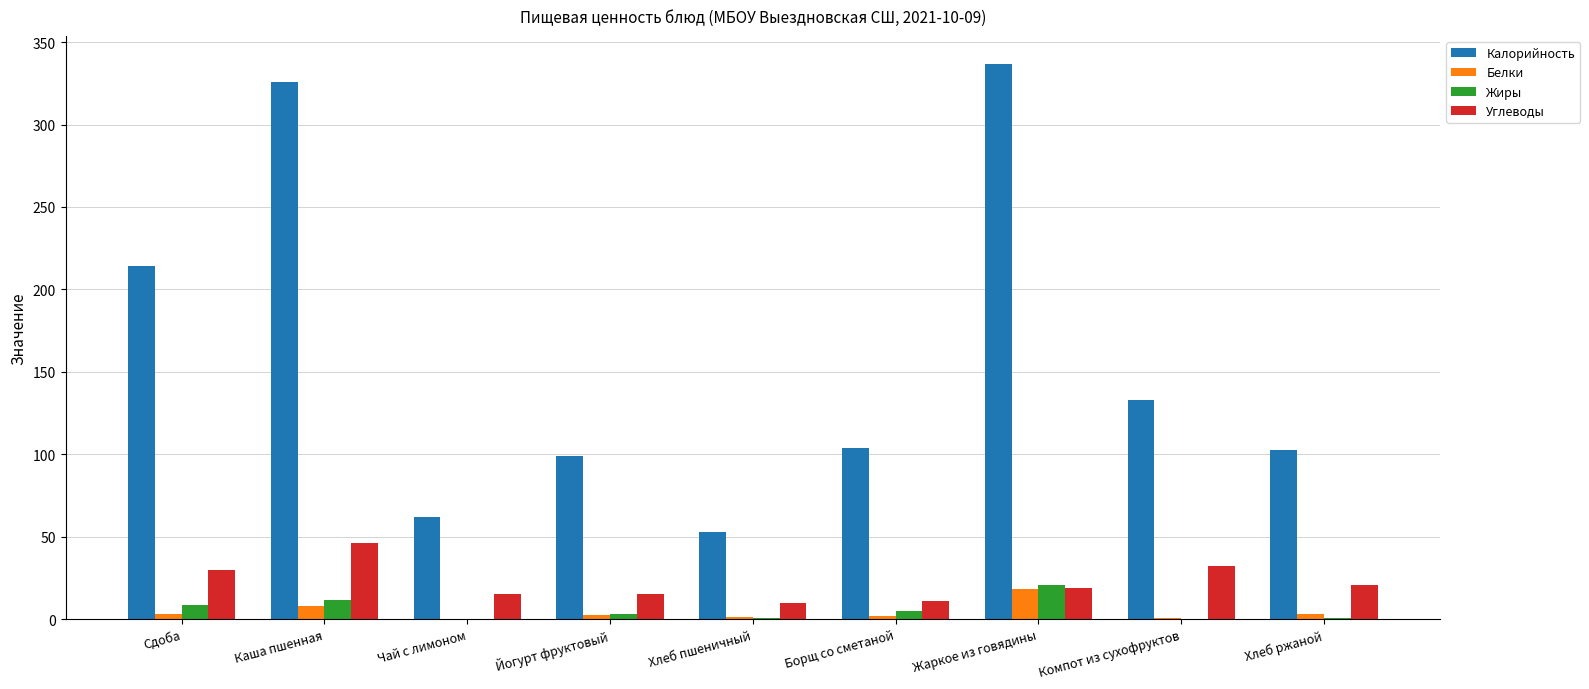

What are all the series names shown in the legend?

Калорийность, Белки, Жиры, Углеводы